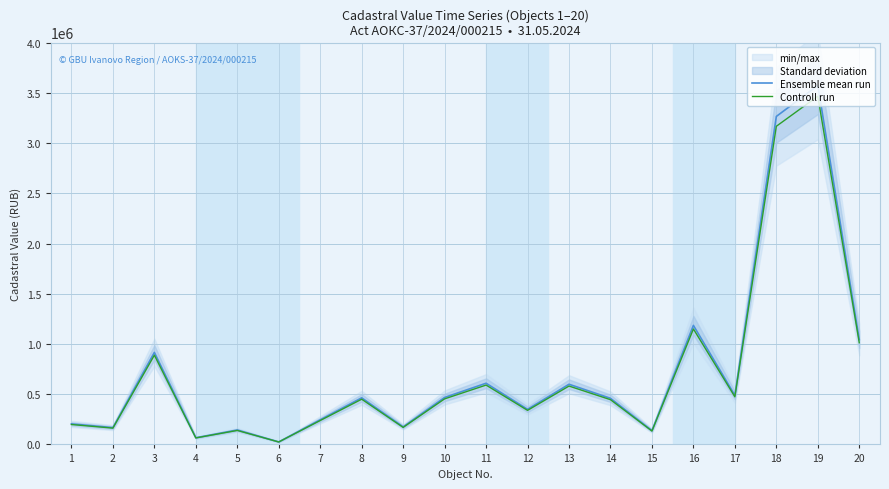

Which label corresponds to the largest value in the chart?

19